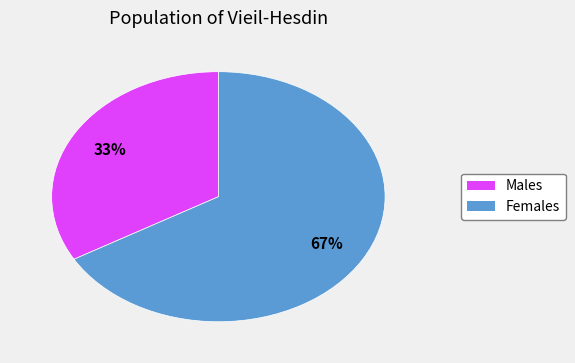

To the nearest percent, what is the average slice percentage?

50%